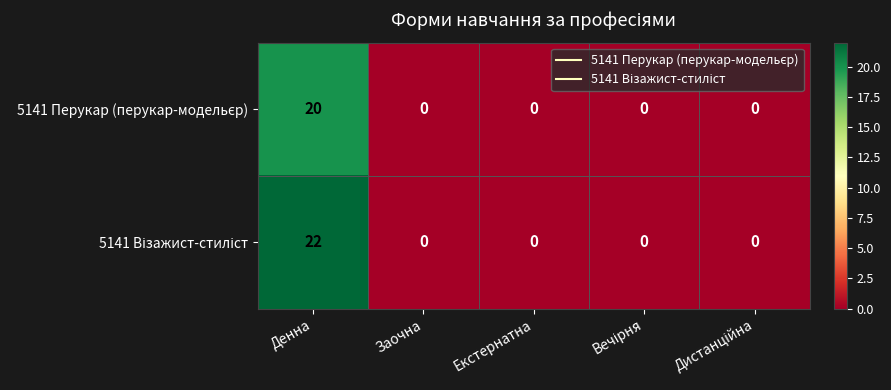

Which label corresponds to the largest value in the chart?

Денна